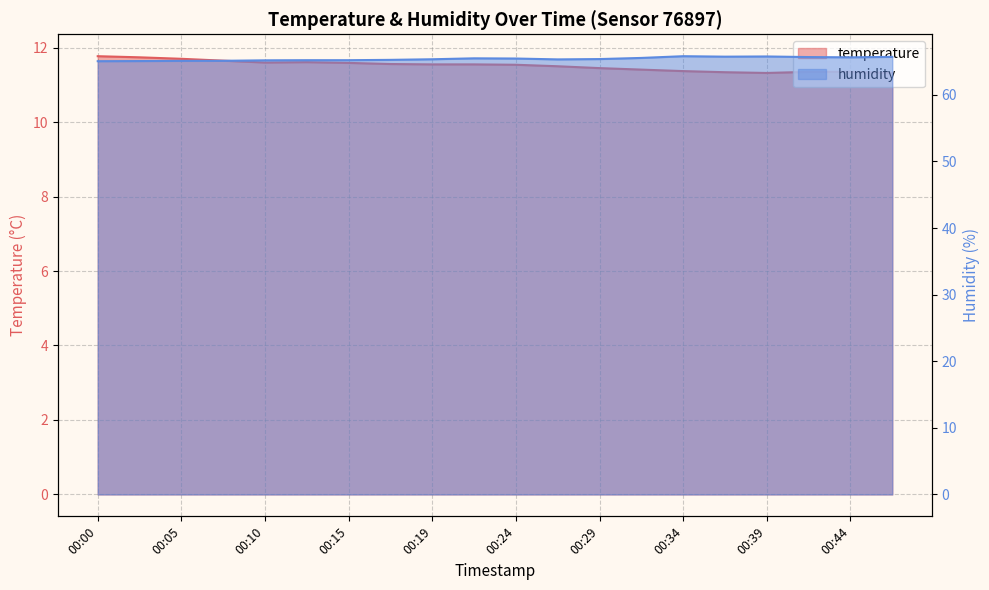

The humidity series shows 65.7 at 00:46. True or false?

True